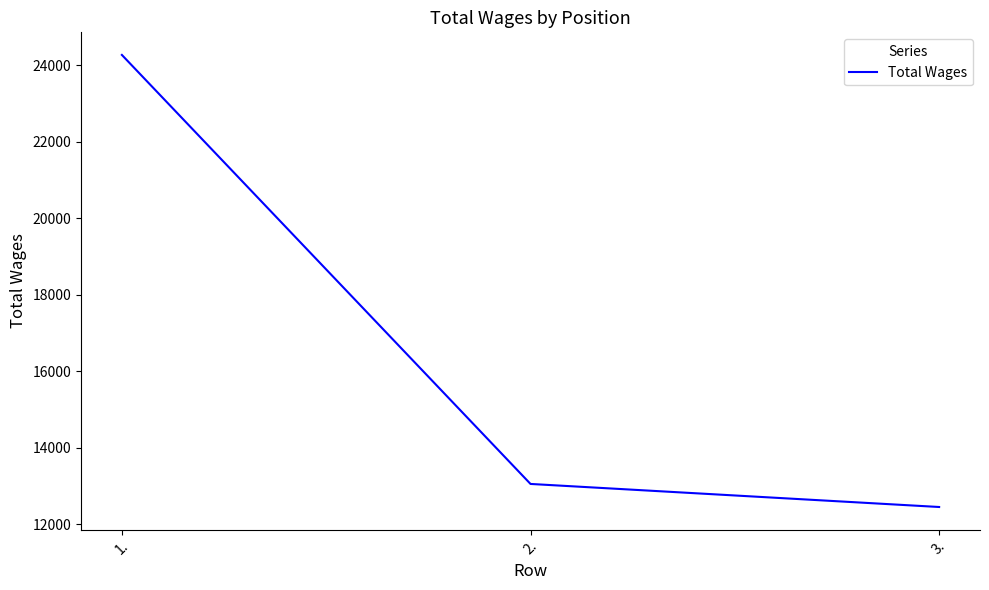

What is the change in value from 1. to 2.?

-11220